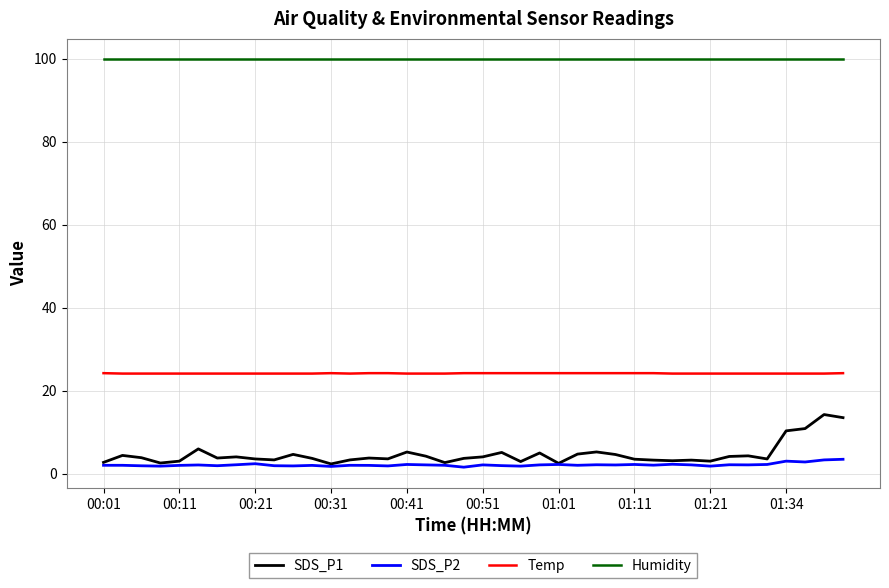

True or false: Humidity and SDS_P1 cross at least once.

False